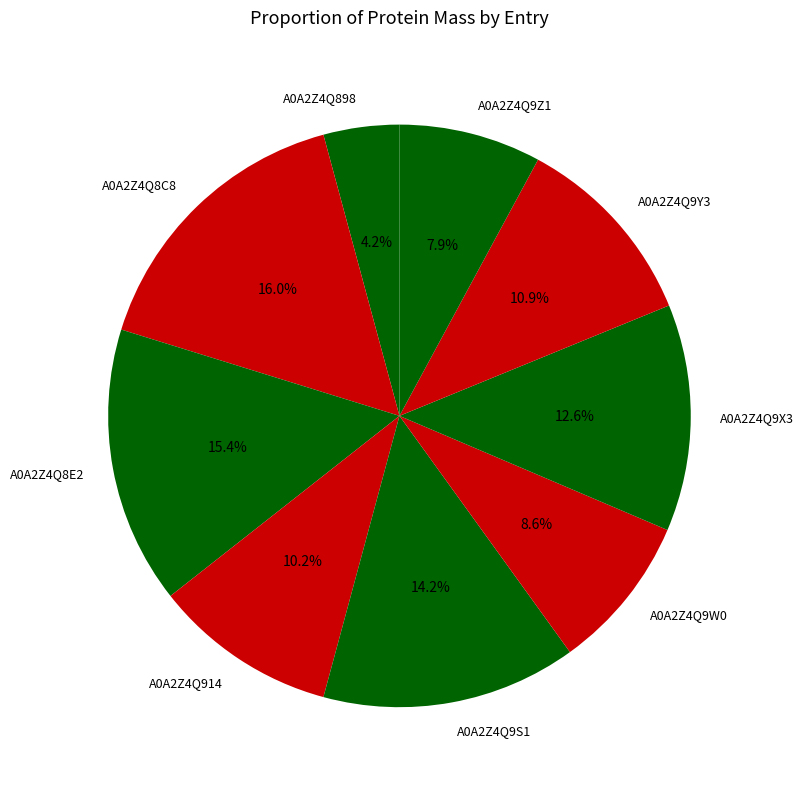

What percentage is the A0A2Z4Q9X3 slice, to the nearest percent?

13%